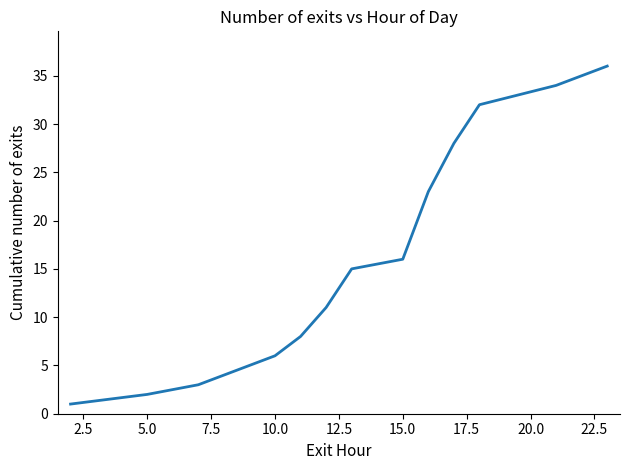

What is the difference between the maximum and minimum values?

35